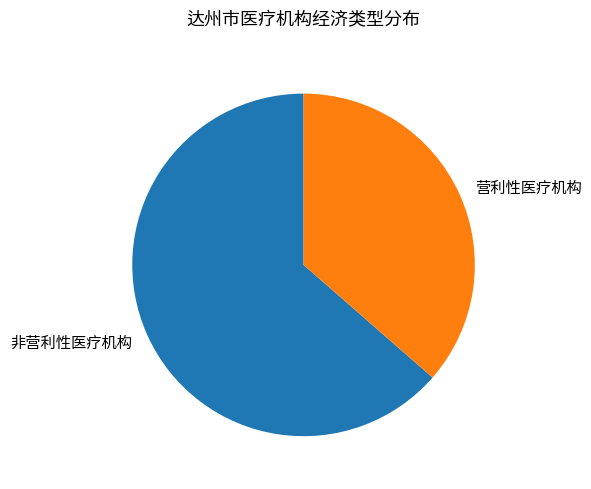

Is it true that 营利性医疗机构 is 36% of the pie?

True